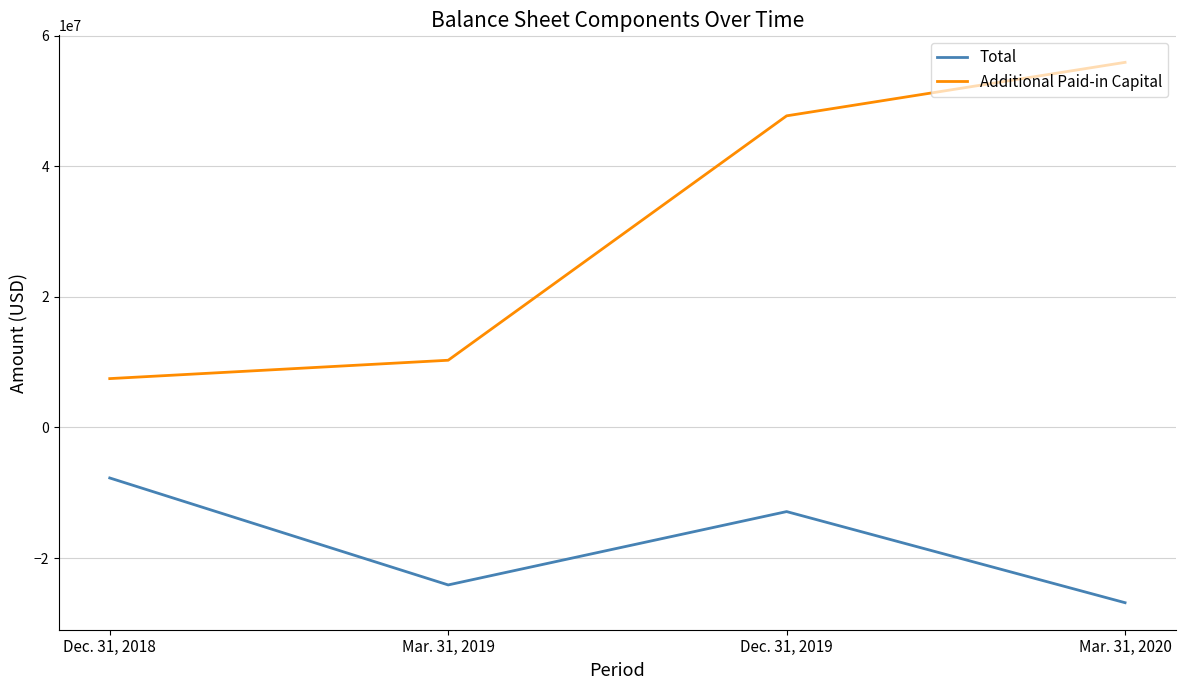

What is the minimum value for Total?

-26839561